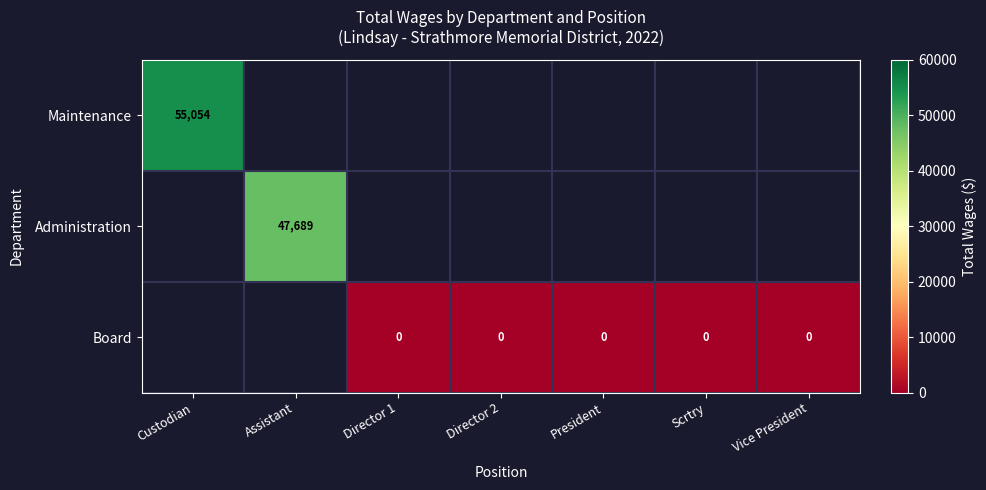

Is it true that Administration equals 47689 at Assistant?

True